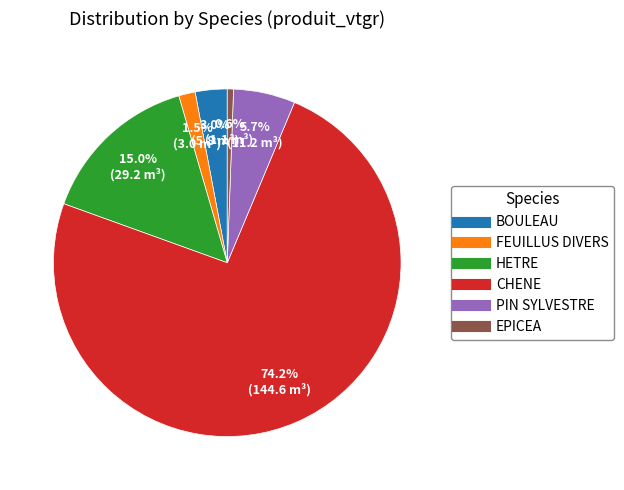

Which category has the smallest portion of the pie?

EPICEA